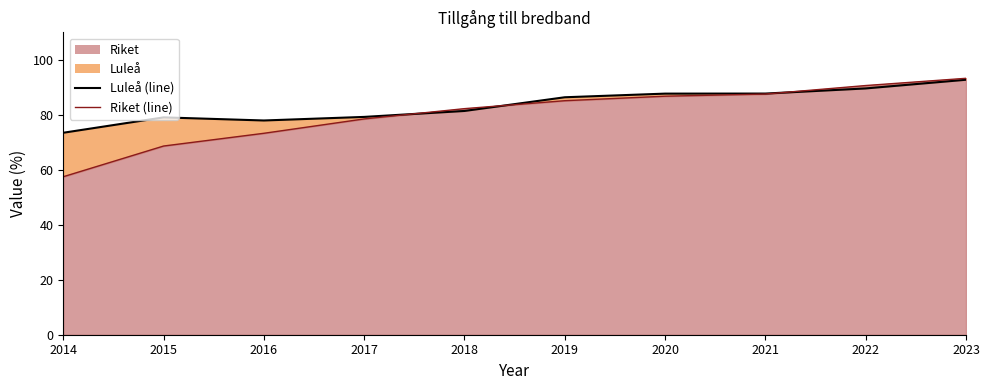

Reading left to right, what are all the values shown in this chart?

Luleå (line): 73.5	79.1	77.9	79.2	81.4	86.4	87.7	87.7	89.6	92.8
Riket (line): 57.5	68.6	73.3	78.5	82.2	85.1	86.8	87.6	90.7	93.3